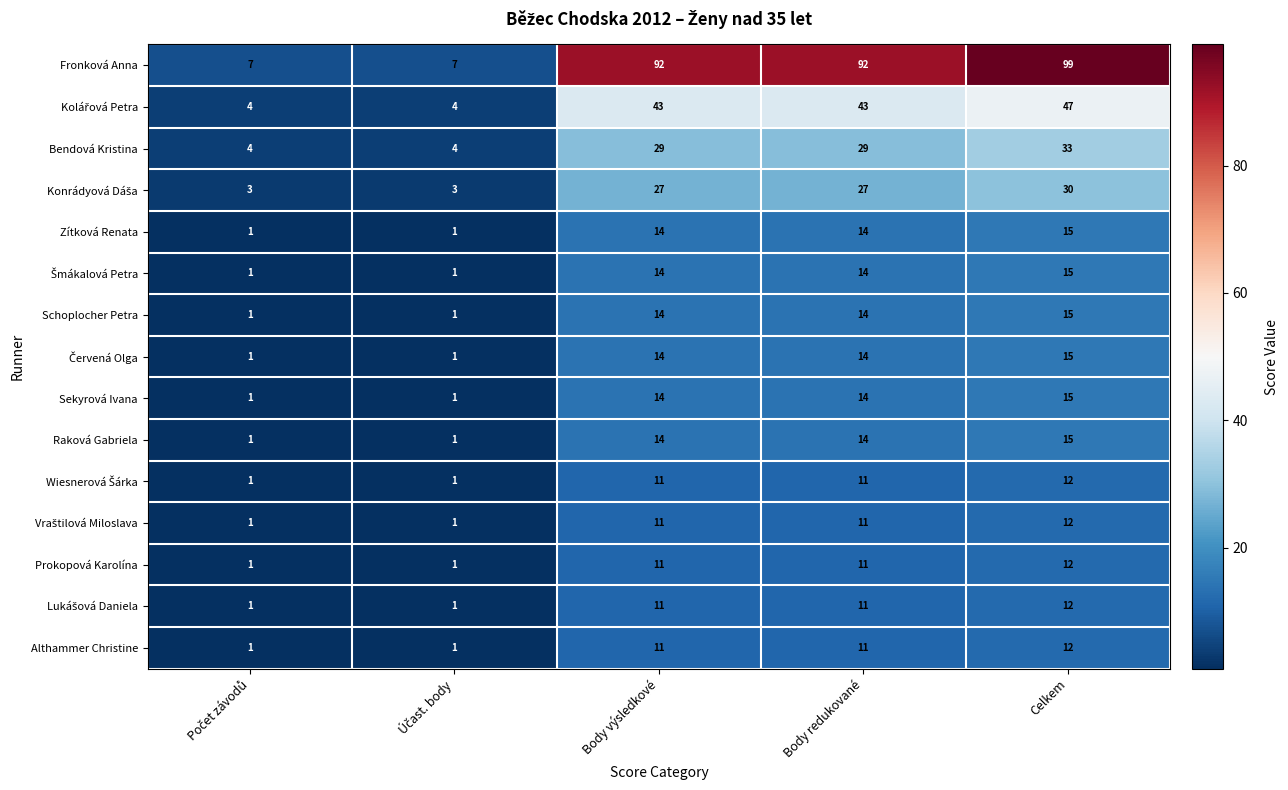

Which series has the largest total across all categories?

Fronková Anna